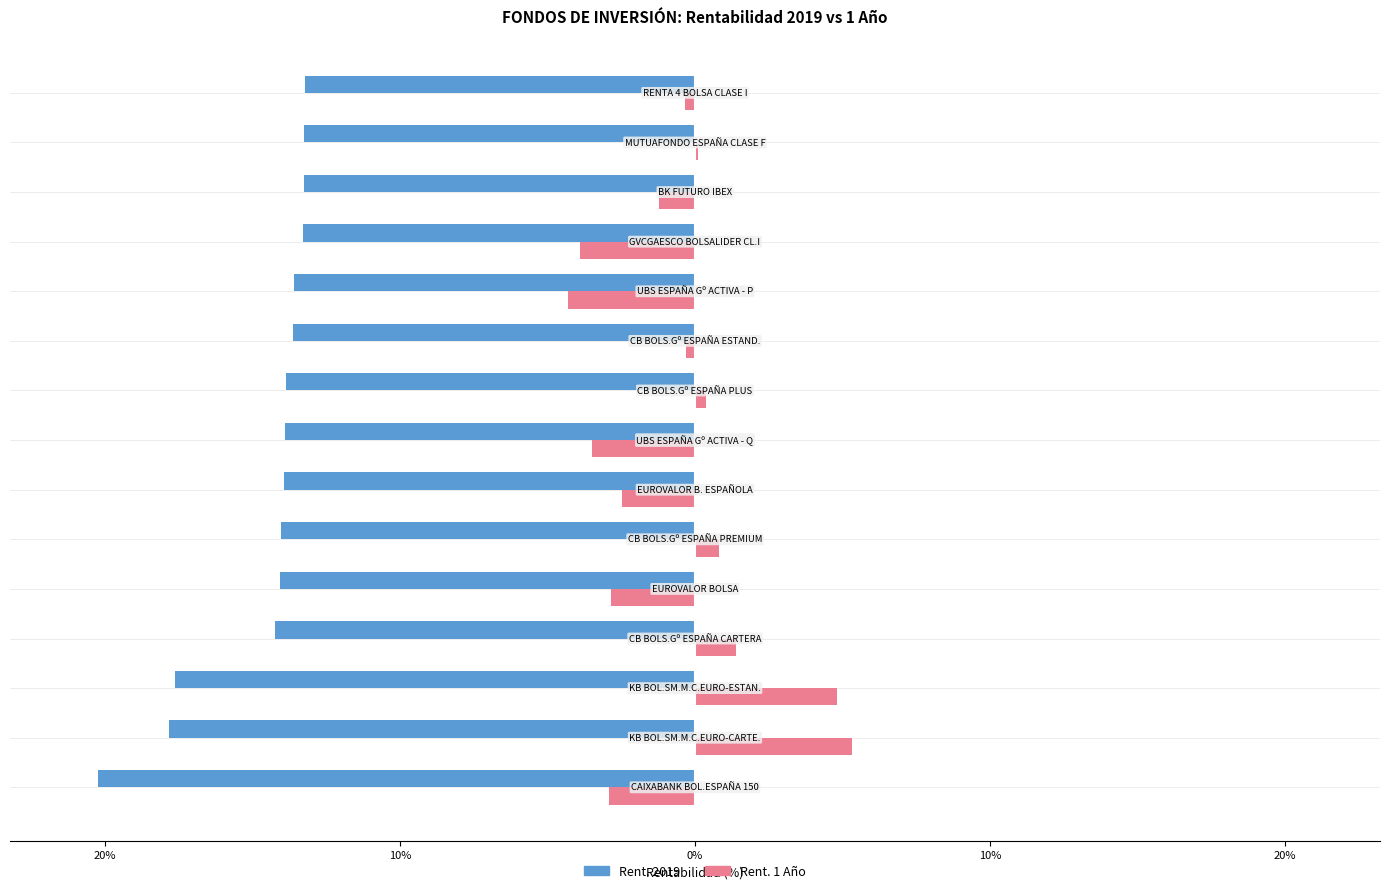

What are all the series names shown in the legend?

Rent. 2019, Rent. 1 Año